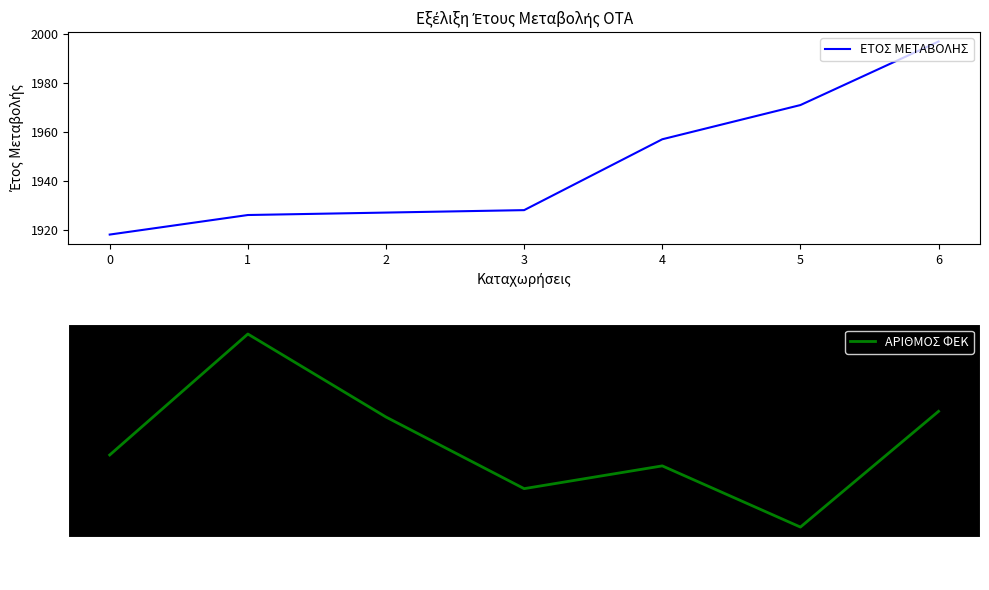

How many values in the ΑΡΙΘΜΟΣ ΦΕΚ series are below 152?

3